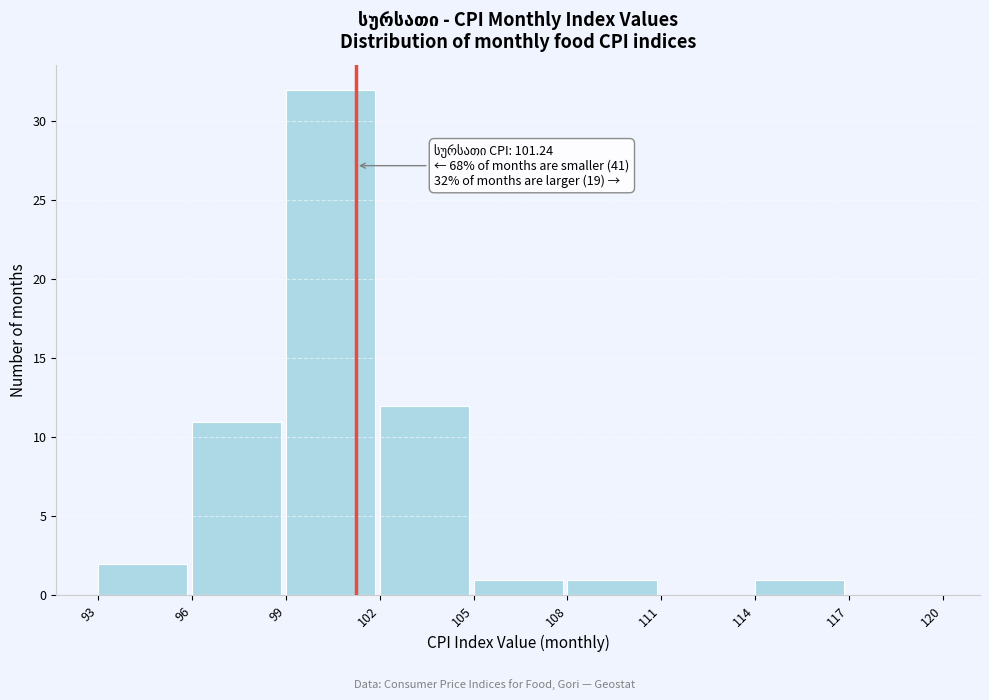

Which range on the x-axis has the tallest bar?

99 to 102